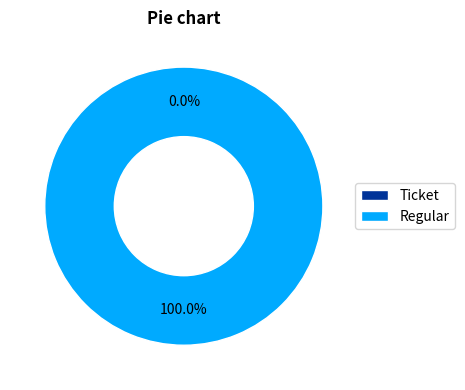

Which slice is the smallest?

Ticket